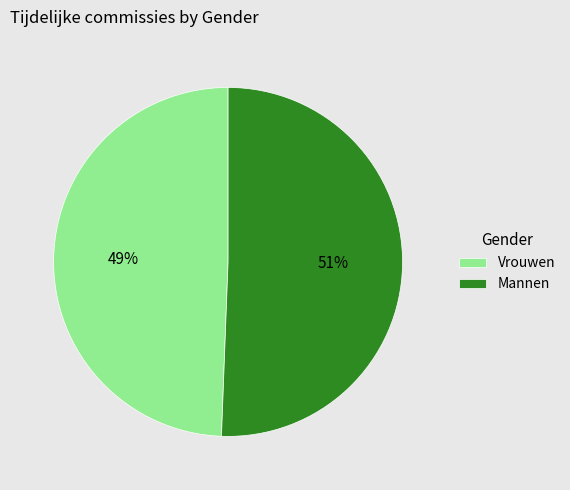

Which category has the smallest portion of the pie?

Vrouwen